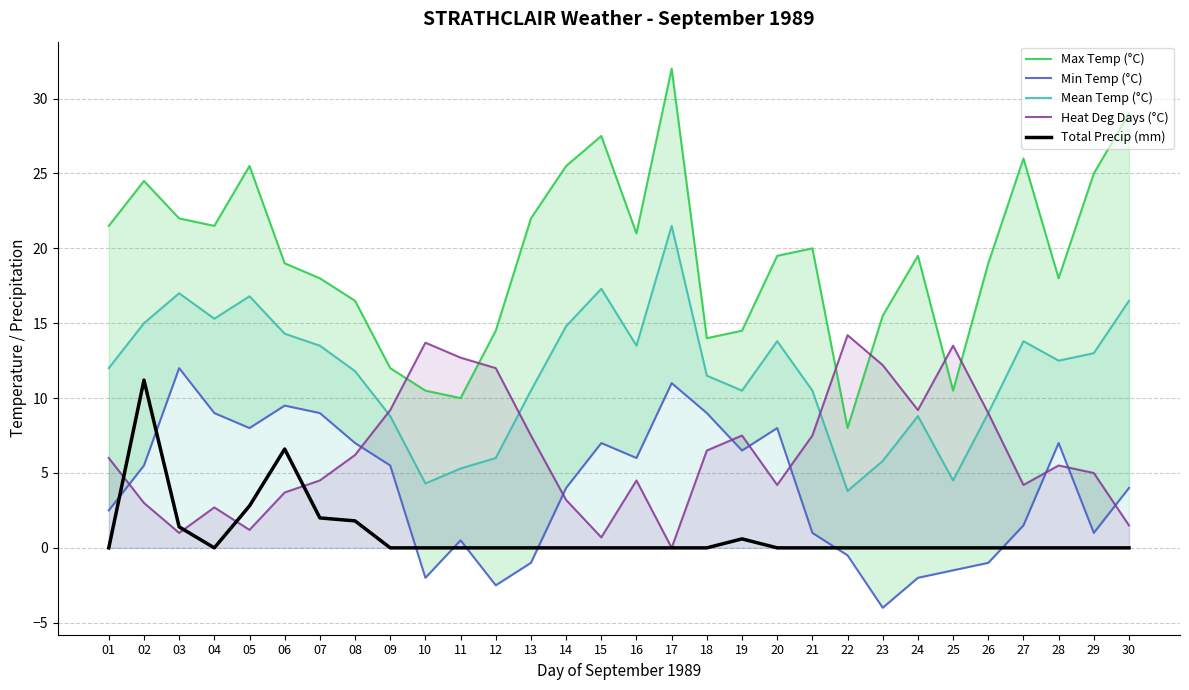

What are all the series names shown in the legend?

Max Temp (°C), Min Temp (°C), Mean Temp (°C), Heat Deg Days (°C), Total Precip (mm)